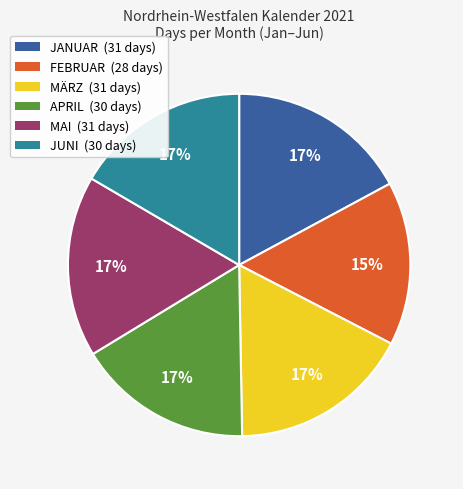

Is there a majority slice in this chart?

No